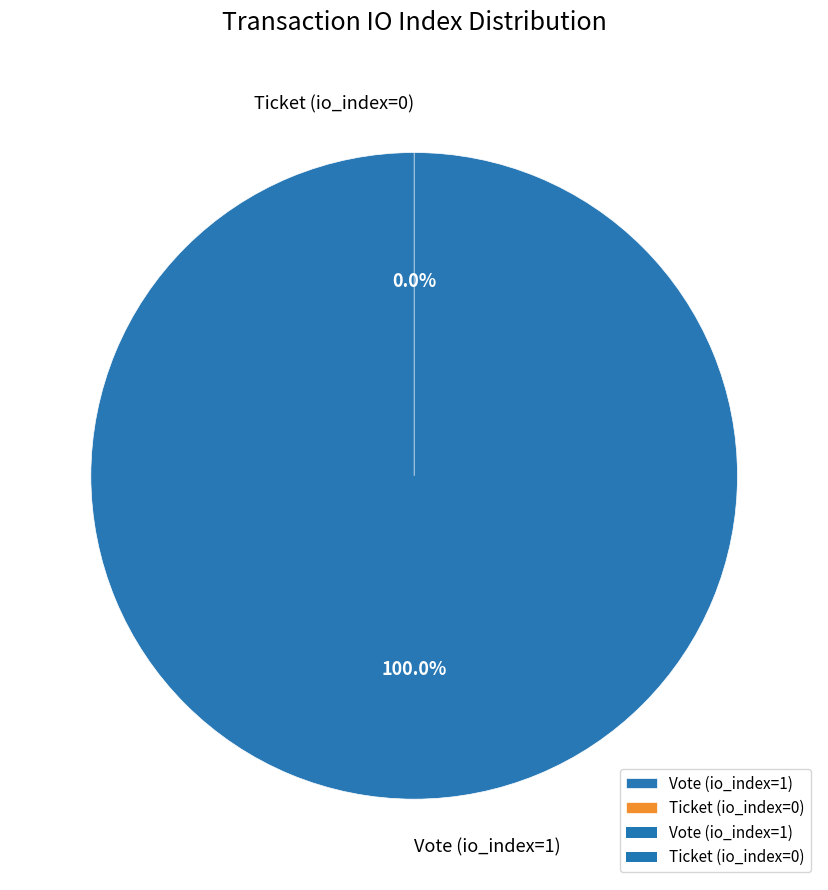

Rank the categories by value from highest to lowest.

Vote (io_index=1), Ticket (io_index=0)